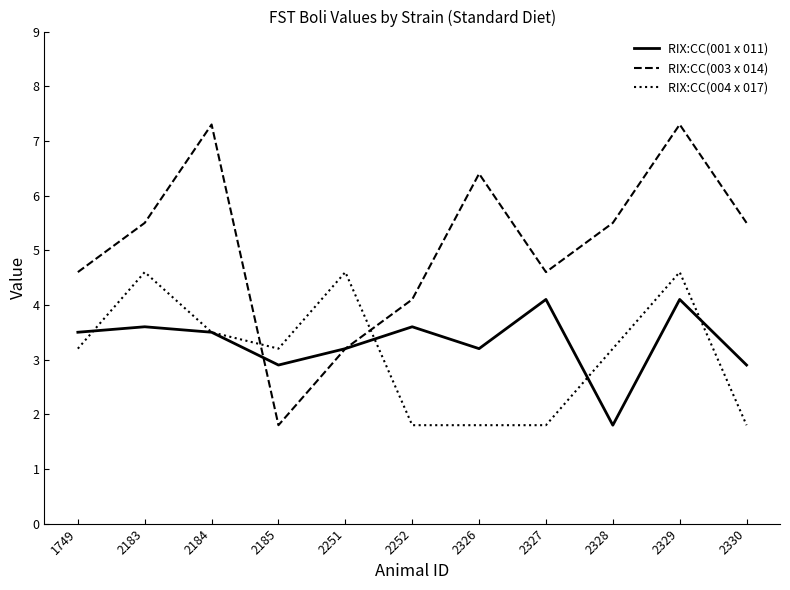

After their last crossing, which series has the higher values: RIX:CC(003 x 014) or RIX:CC(004 x 017)?

RIX:CC(003 x 014)